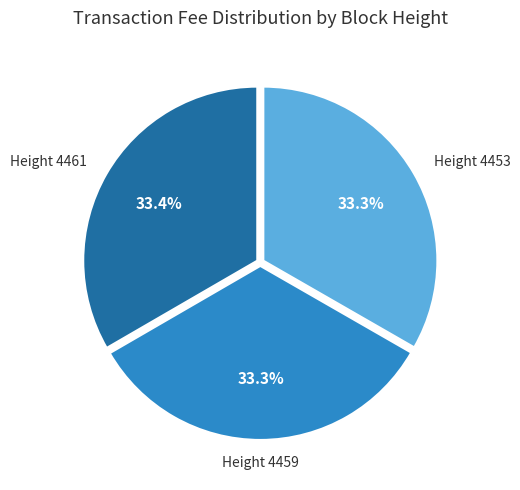

What is the ratio of the value at Height 4453 to the value at Height 4459?

1.0